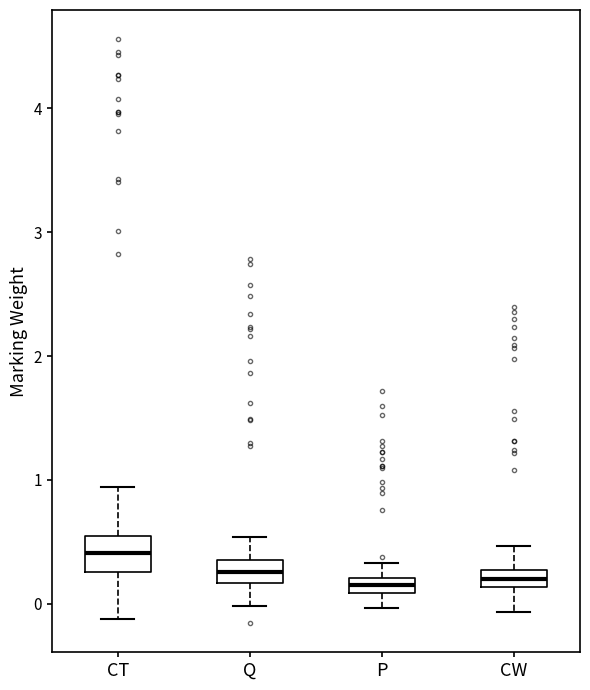

Where does the upper whisker of the box for CW end on the y-axis? The values are not printed on the chart, so give them approximately, as read against the axis.

0.5